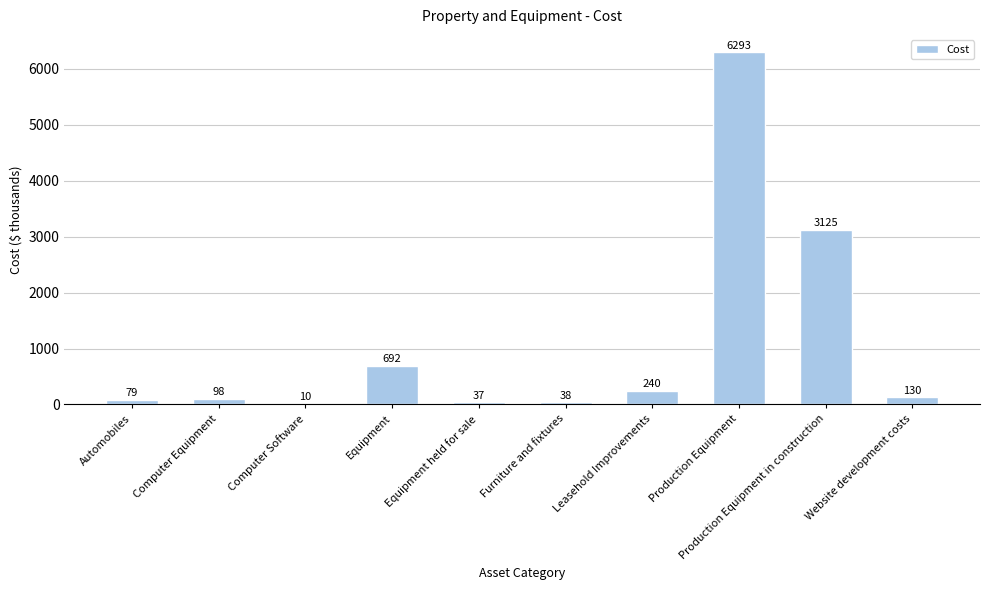

Reading left to right, list all the values displayed in this chart.

Automobiles=79	Computer Equipment=98	Computer Software=10	Equipment=692	Equipment held for sale=37	Furniture and fixtures=38	Leasehold Improvements=240	Production Equipment=6293	Production Equipment in construction=3125	Website development costs=130